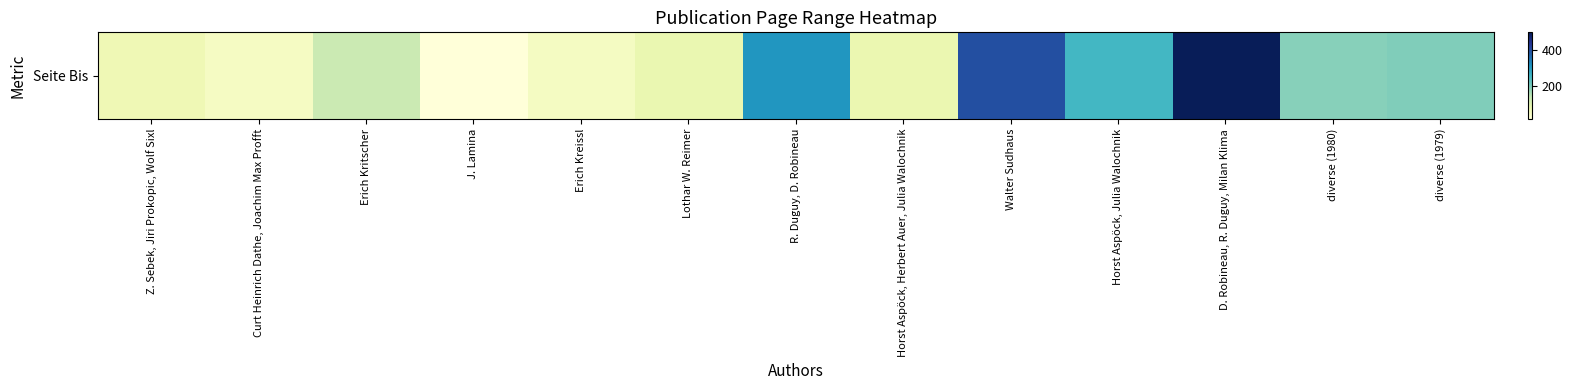

At which category does the chart reach its peak across all series?

D. Robineau, R. Duguy, Milan Klima